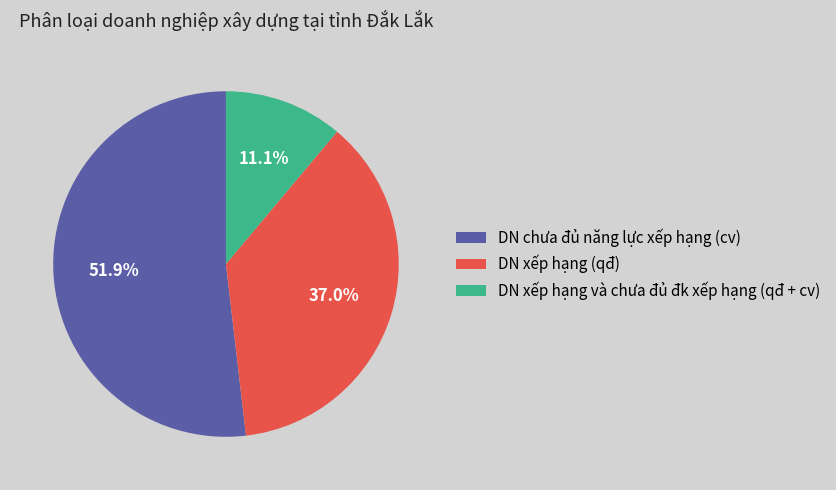

The DN xếp hạng (qđ) slice represents 45% of the pie. True or false?

False